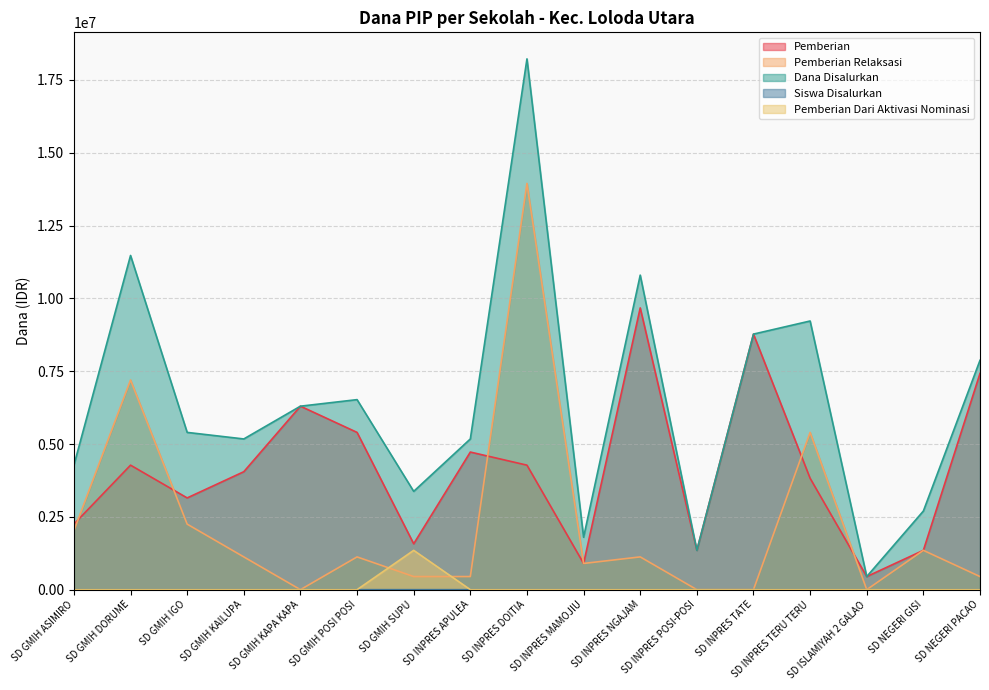

What is the average value of the Pemberian series?

4102941